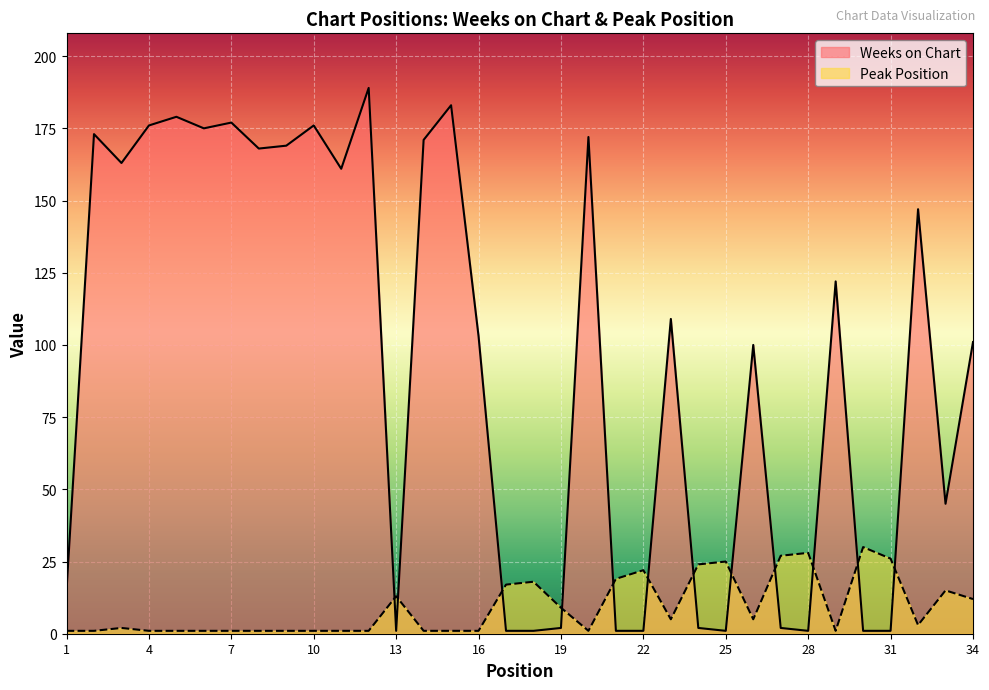

What is the difference between the highest and lowest values at 23?

104